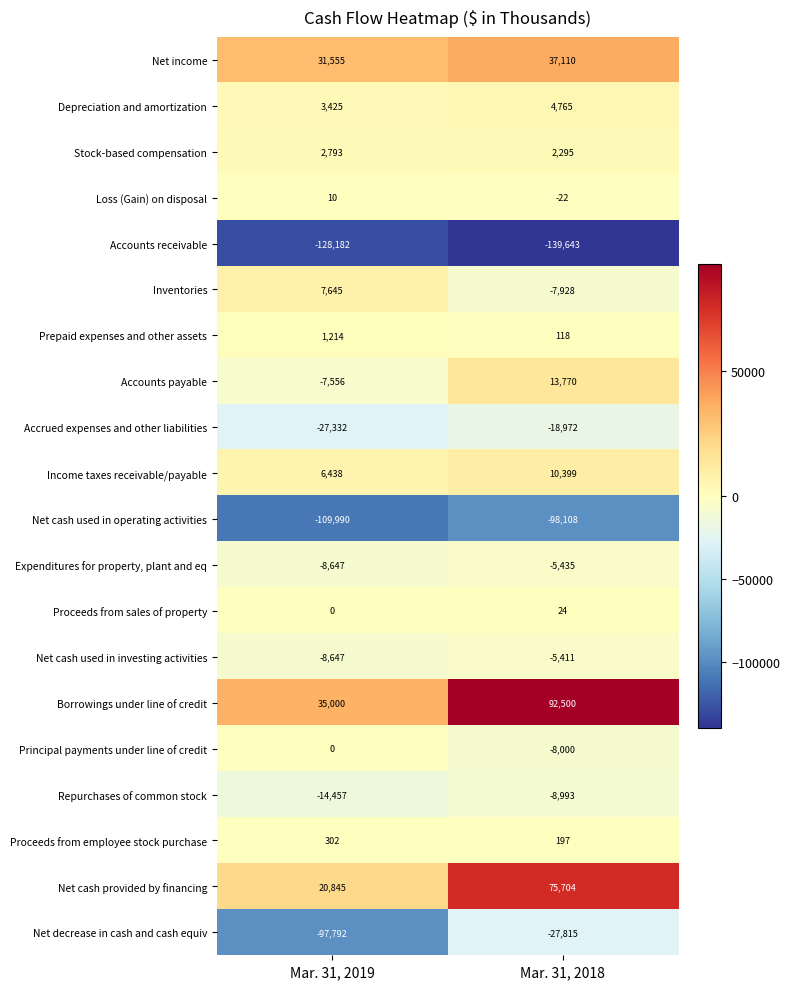

At which category is the sum across all series the highest?

Mar. 31, 2018